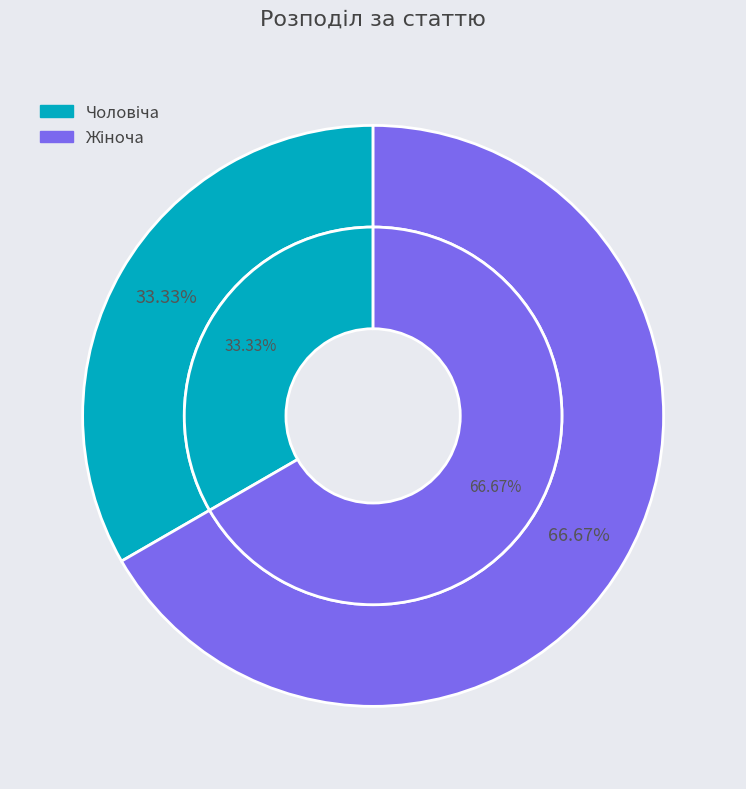

How many slices are in this pie chart?

2